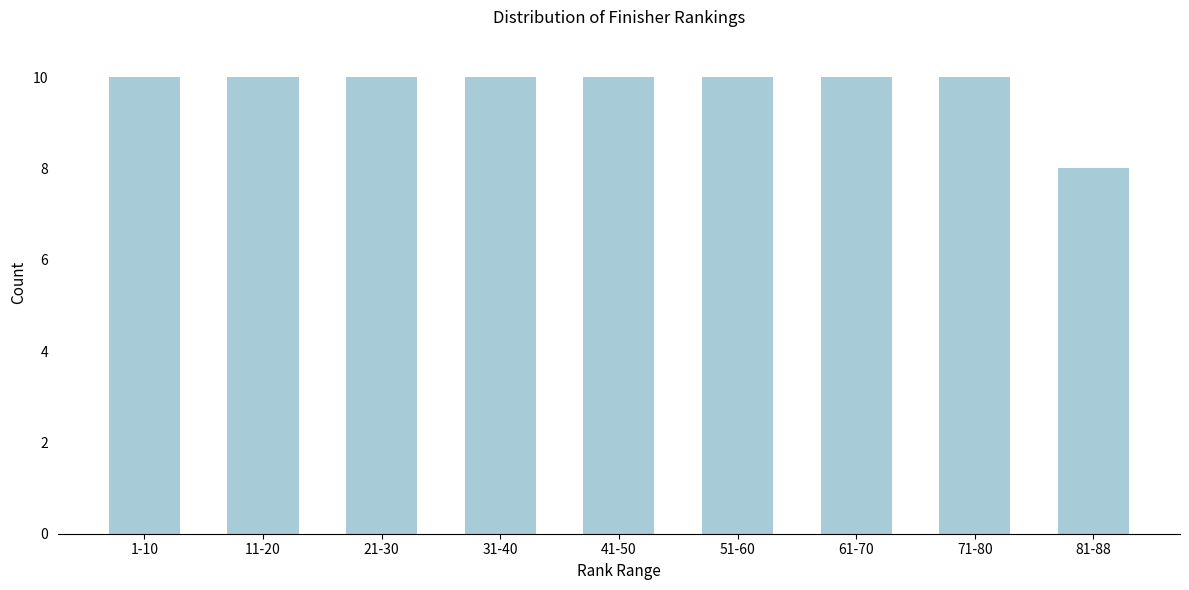

Reading left to right, transcribe all the data shown in this chart.

1-10=10	11-20=10	21-30=10	31-40=10	41-50=10	51-60=10	61-70=10	71-80=10	81-88=8